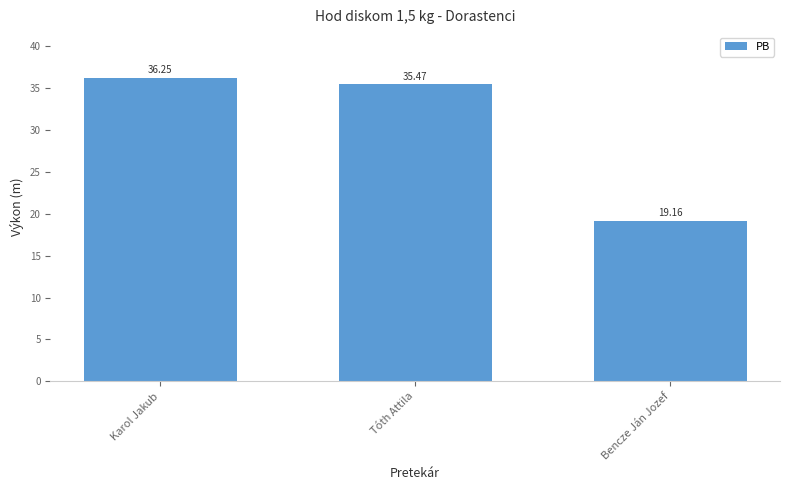

Which has a higher value, Karol Jakub or Bencze Ján Jozef?

Karol Jakub